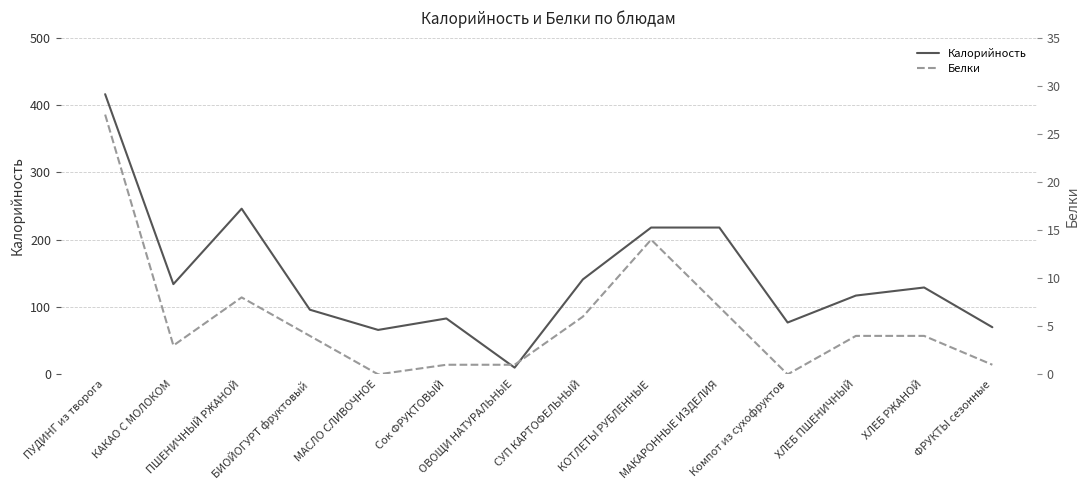

How many values in the Калорийность series are below 129?

7